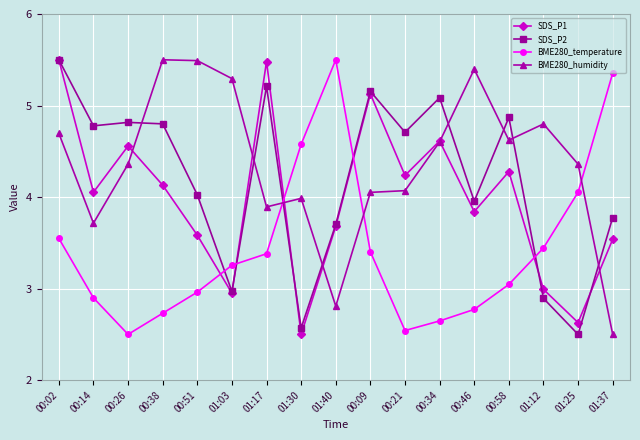

What is the sum of all SDS_P1 values?

67.7